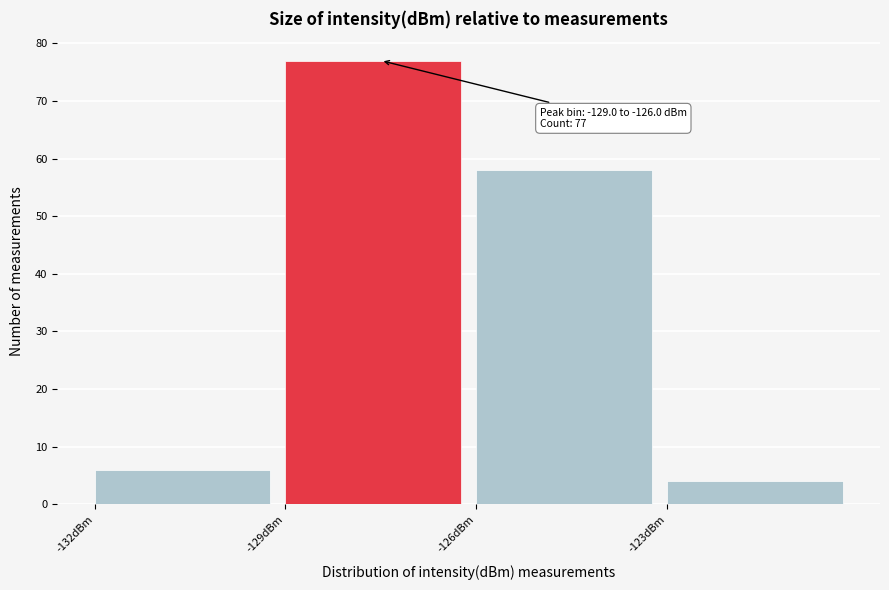

Which range on the x-axis has the tallest bar?

-129 to -126